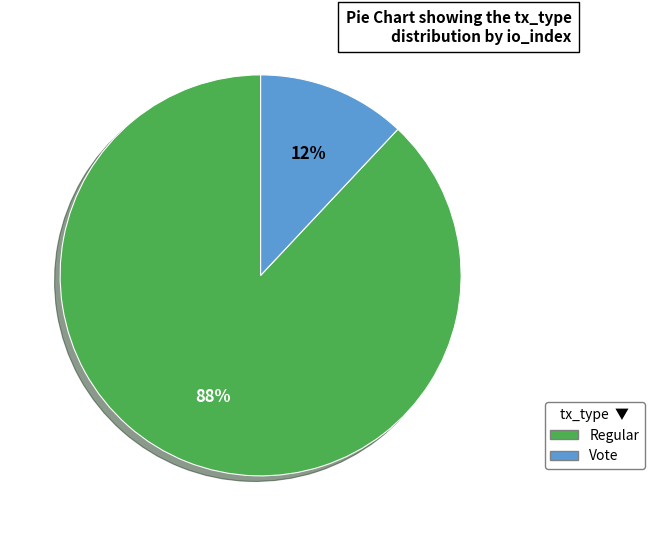

Count the number of slices in the pie.

2